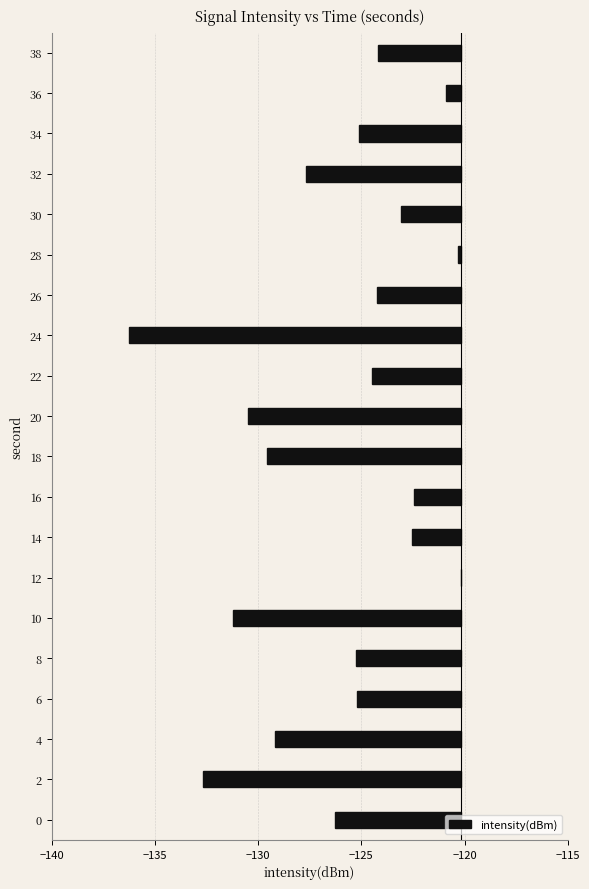

What is the sum of the values at 16 and 26?

-6.4